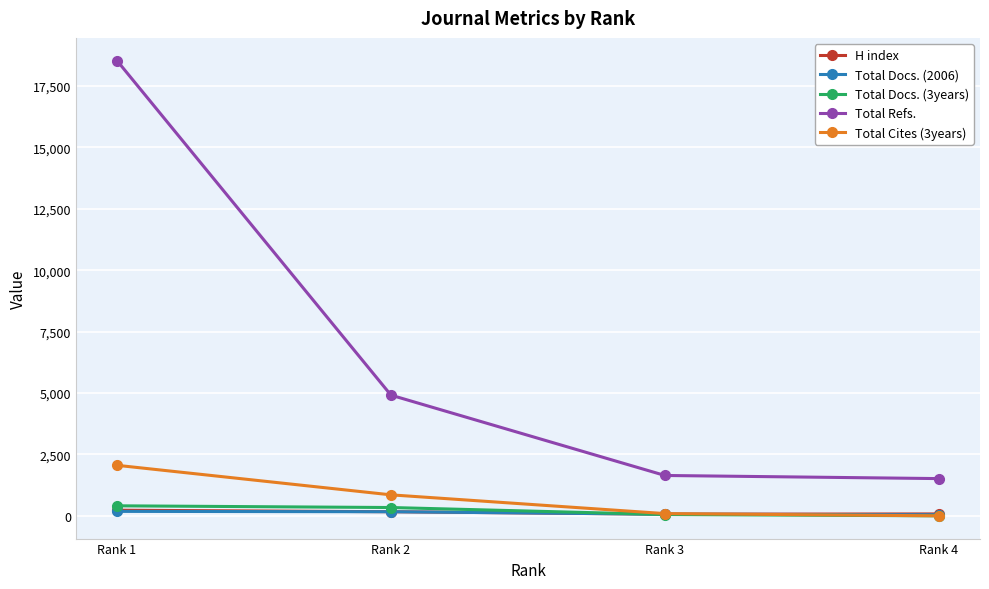

What is the difference between the second highest and minimum values in the Total Cites (3years) series?

854